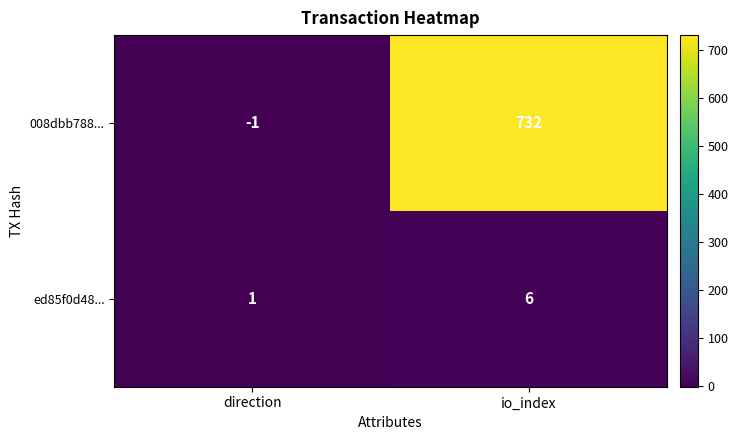

At which label is 008dbb788... closest to 365?

direction